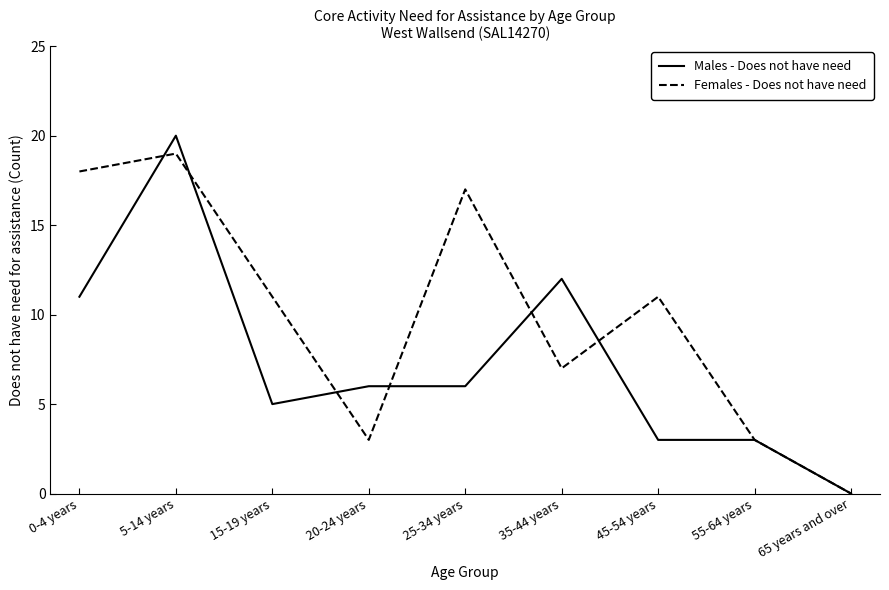

Which label corresponds to the smallest value in the chart?

65 years and over